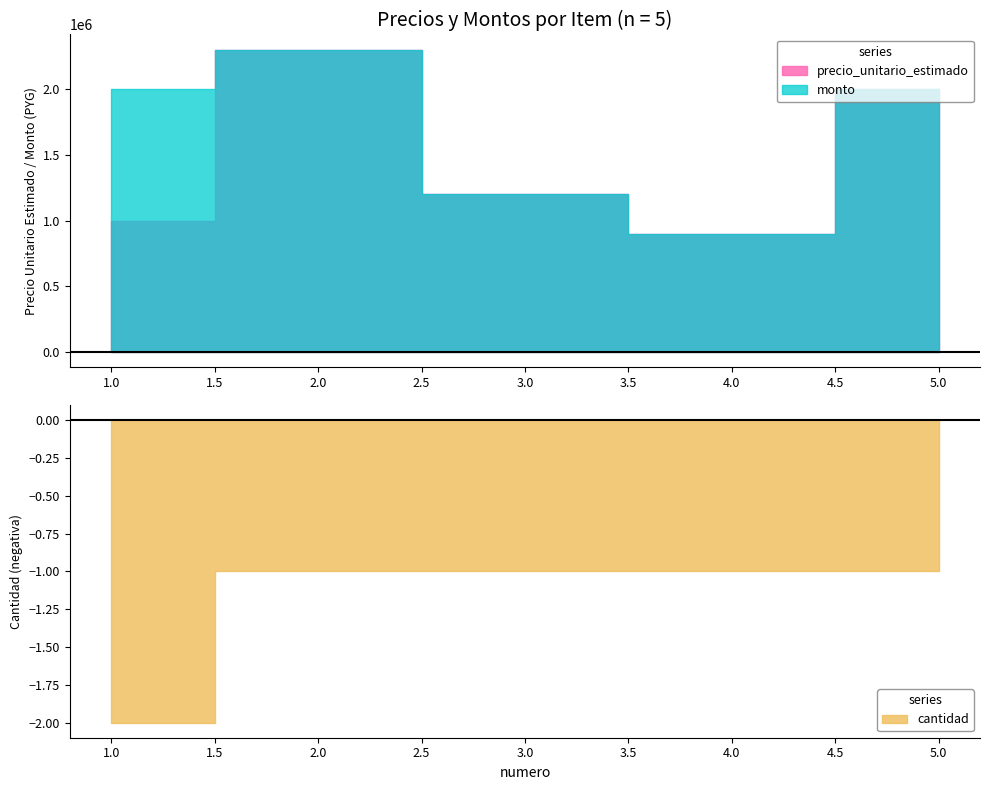

Does the chart display data point markers on the line(s)?

No